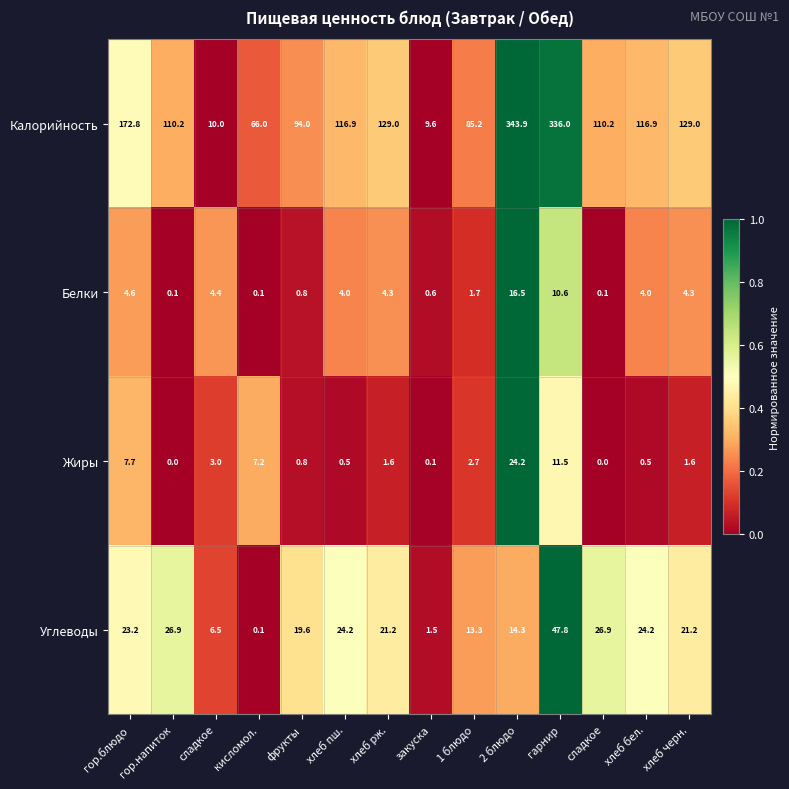

Which series has the widest spread of values?

Калорийность